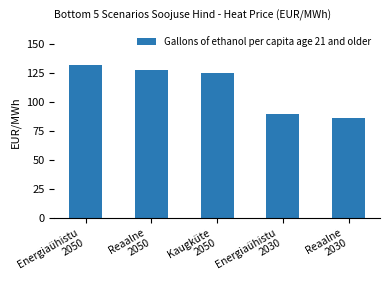

Reading left to right, list all the values displayed in this chart.

Energiaühistu
2050=132	Reaalne
2050=128	Kaugküte
2050=125	Energiaühistu
2030=90	Reaalne
2030=86